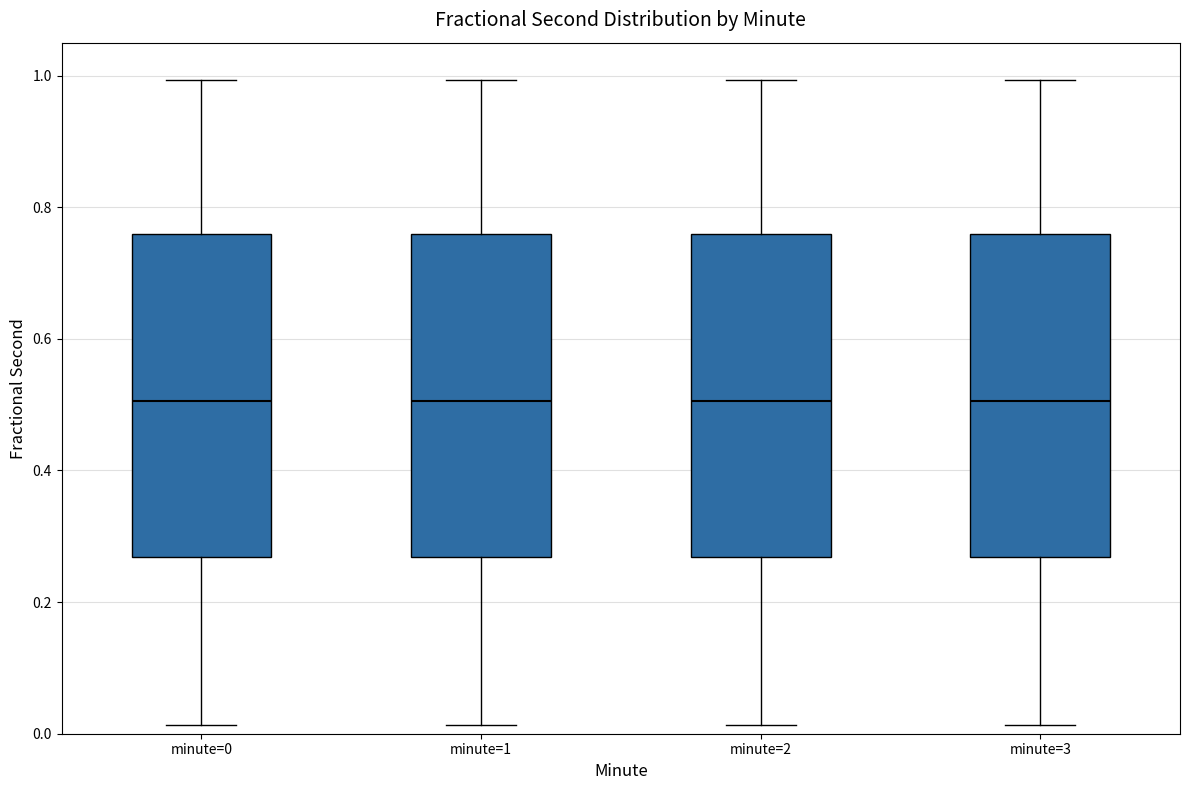

Reading left to right, read every box against the y-axis: the position of its median line, the range the box covers, and the ends of its whiskers. The values are not printed on the chart, so give them approximately, as read against the axis.

minute=0: median 0.50, box 0.26 to 0.76, whiskers 0.02 to 1.00
minute=1: median 0.50, box 0.26 to 0.76, whiskers 0.02 to 1.00
minute=2: median 0.50, box 0.26 to 0.76, whiskers 0.02 to 1.00
minute=3: median 0.50, box 0.26 to 0.76, whiskers 0.02 to 1.00